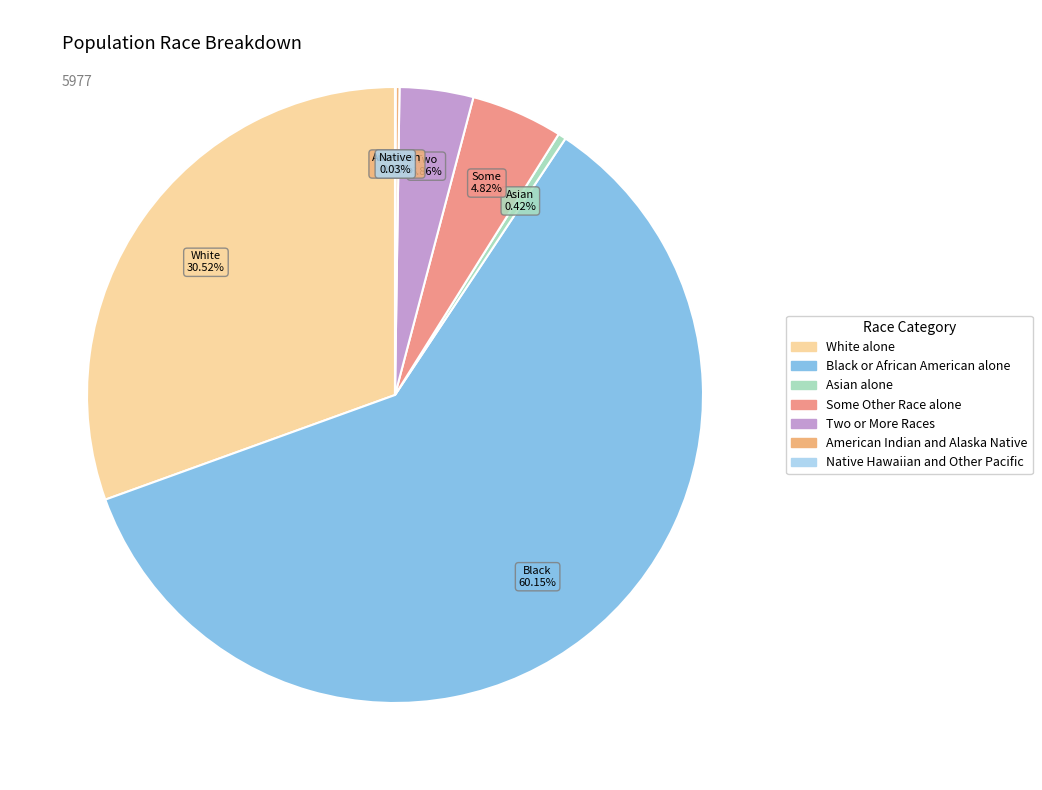

How many segments does this pie chart have?

7